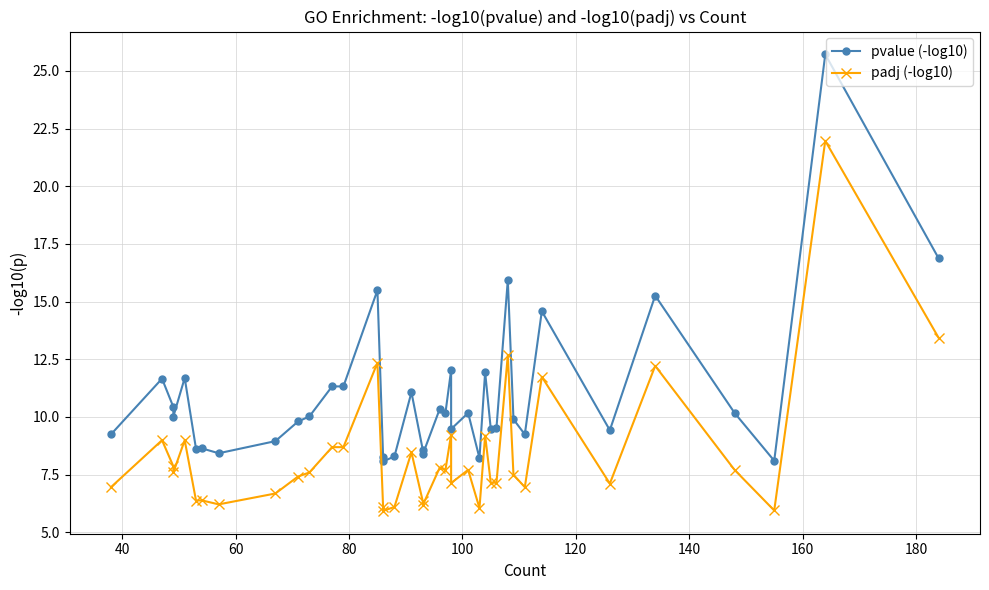

What is the difference between the maximum and minimum values in the pvalue (-log10) series?

17.6